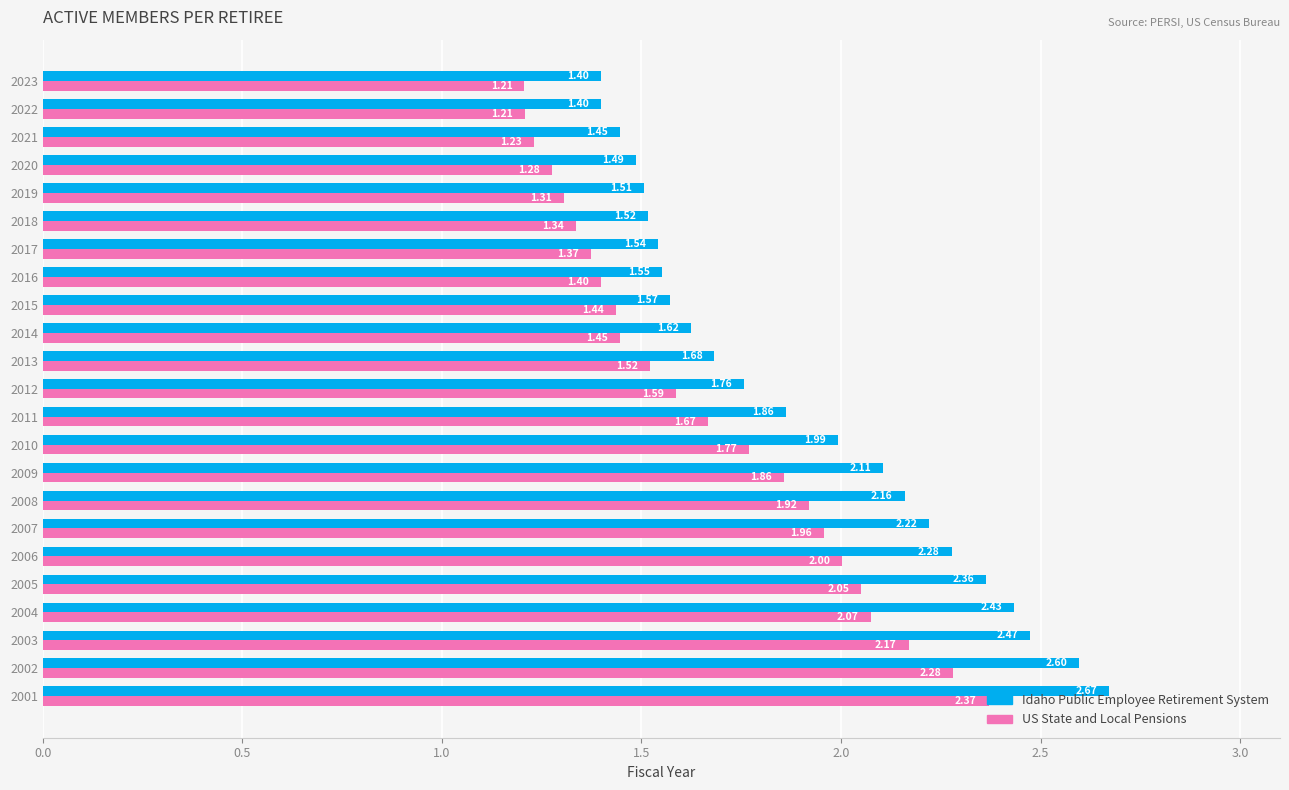

At 2022, list the series in order from smallest to largest.

US State and Local Pensions, Idaho Public Employee Retirement System